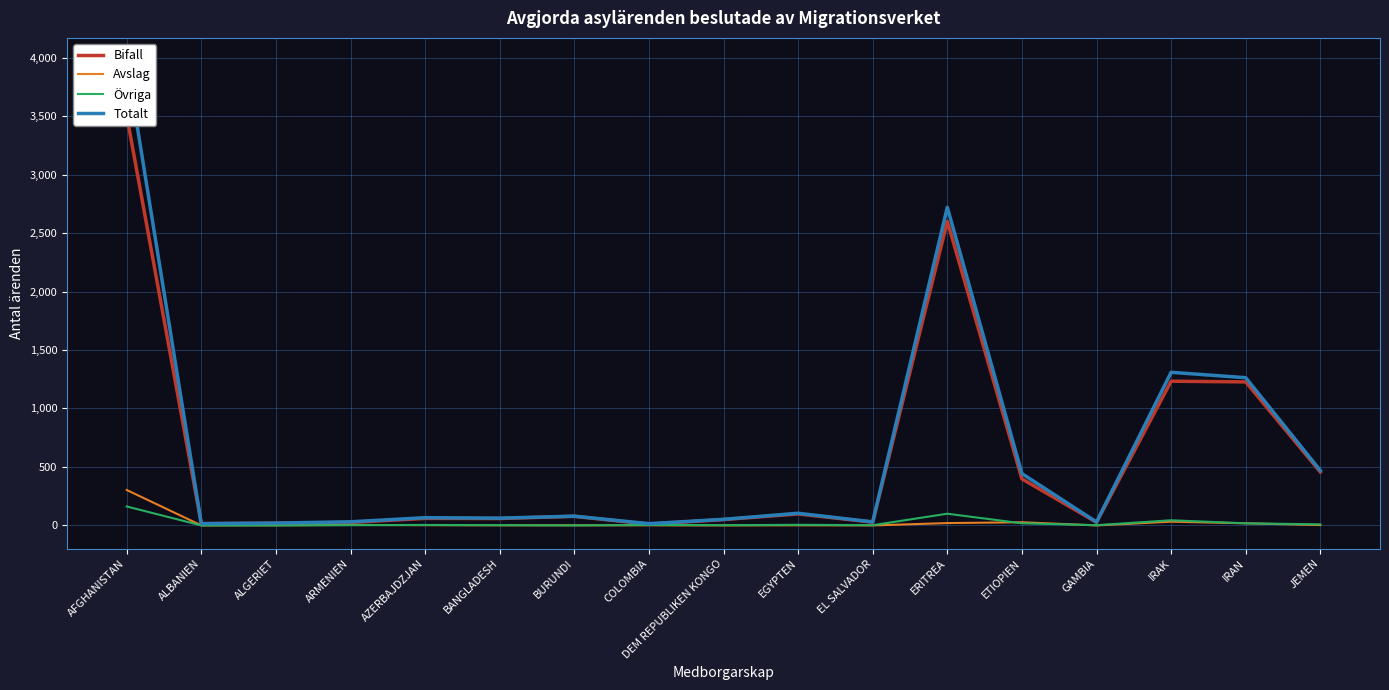

Where is Bifall nearest to the value 1757?

IRAK